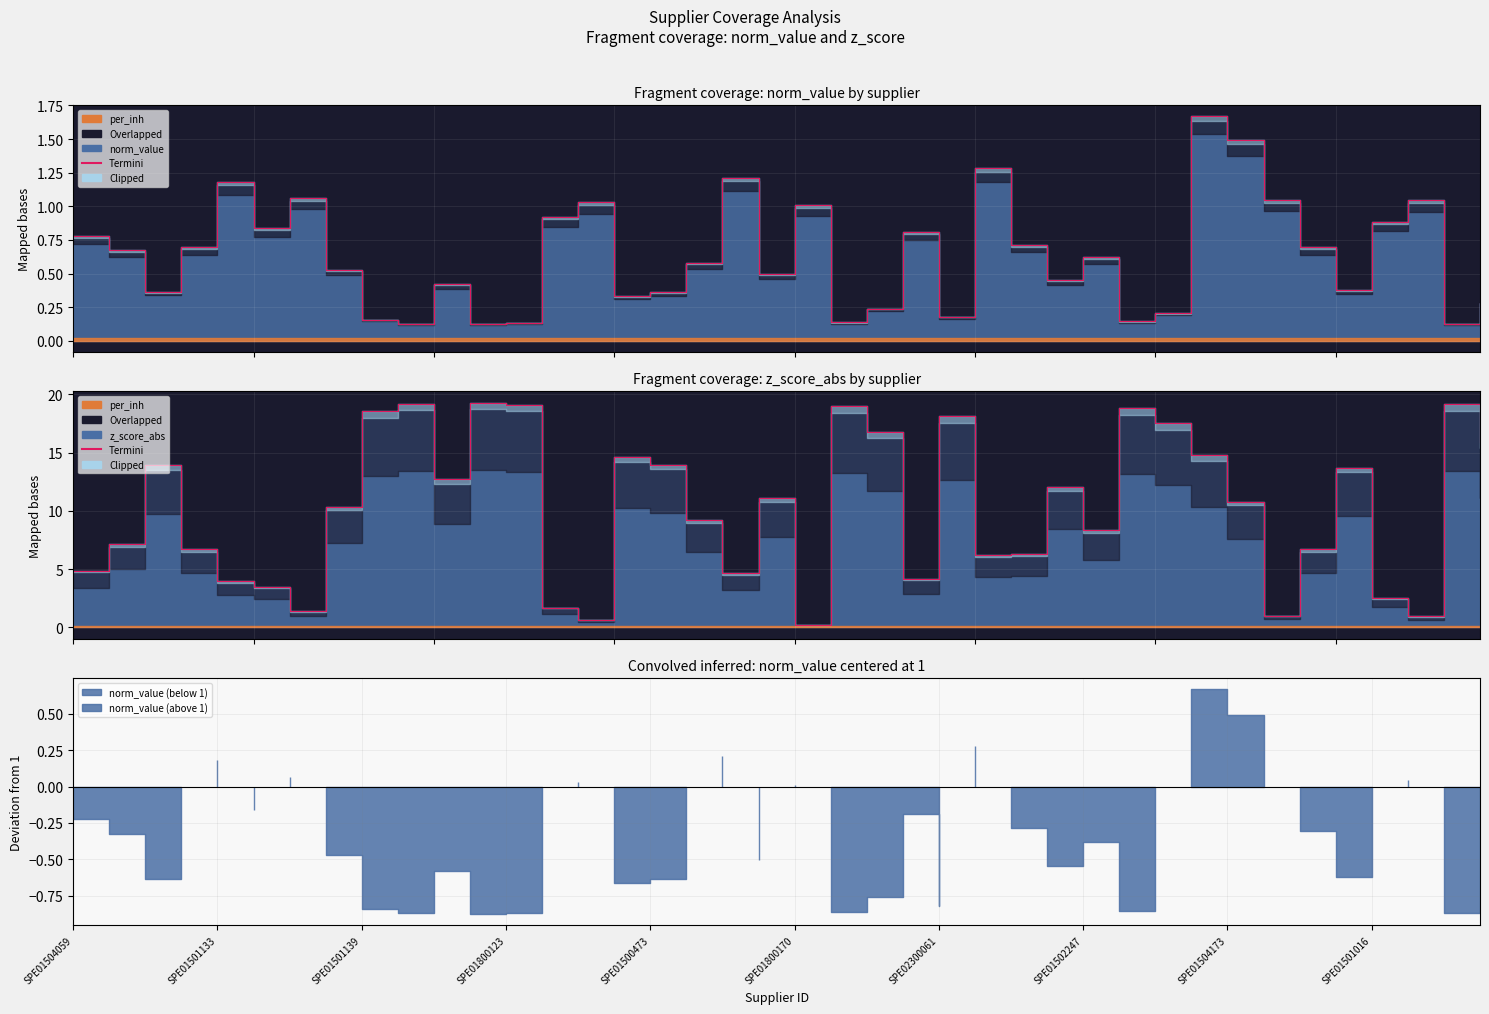

What is the maximum value shown in the chart?

19.3